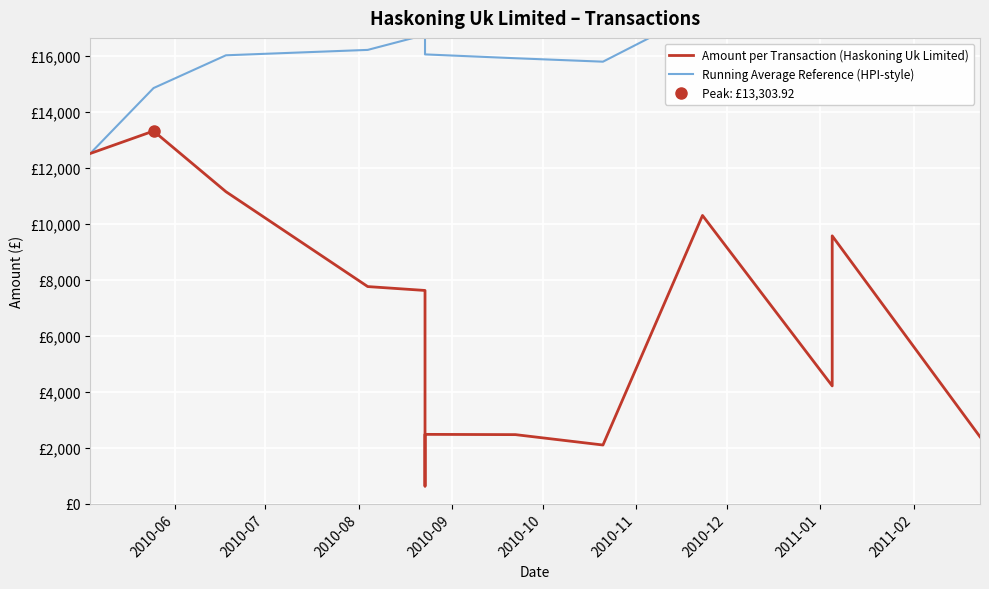

Count the number of categories in the chart.

15